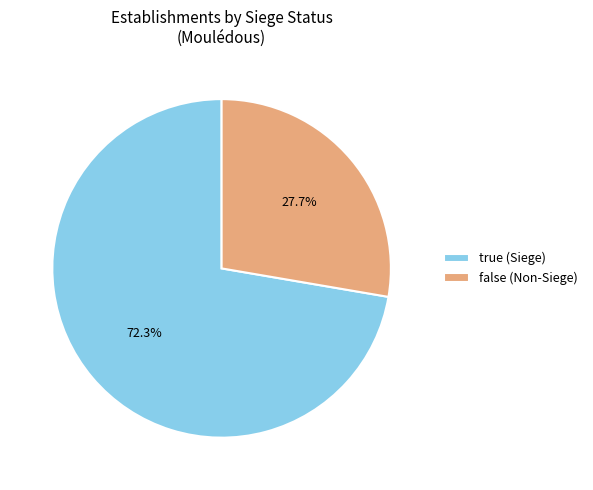

Which slice is the smallest?

false